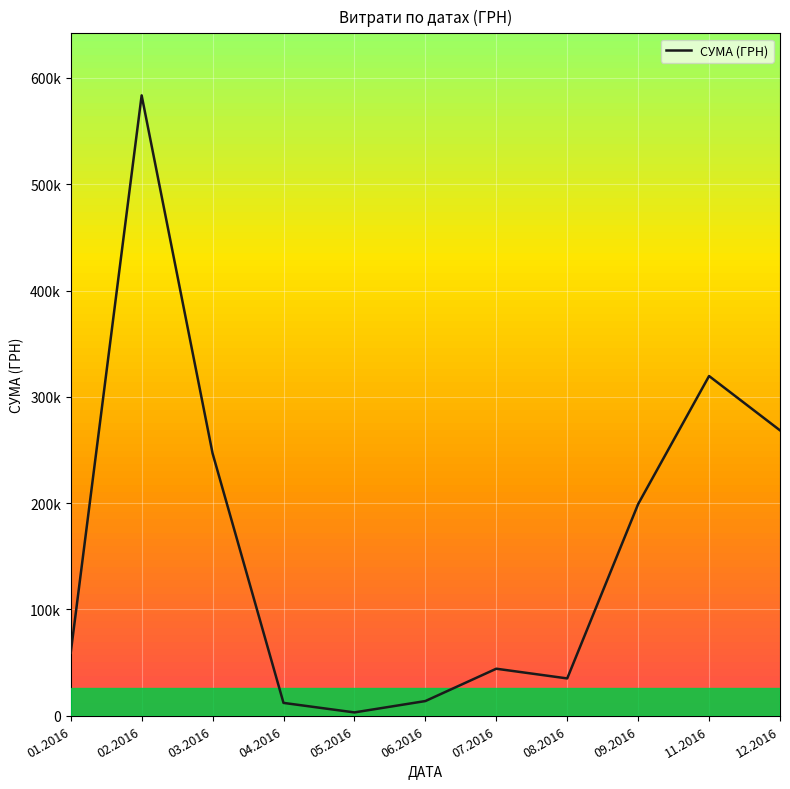

Does the chart display data point markers on the line(s)?

No